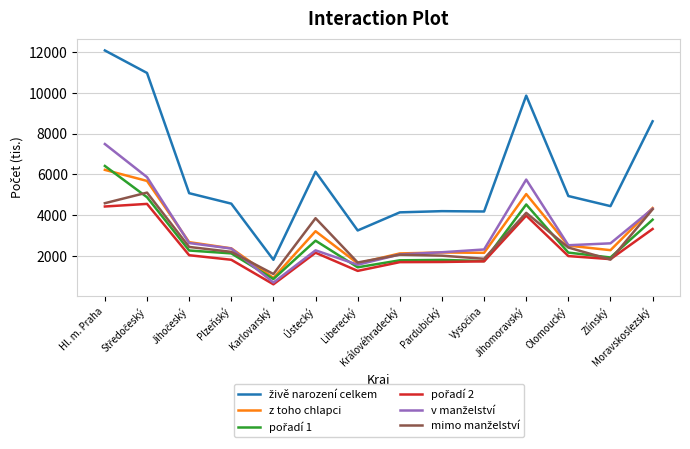

Where is z toho chlapci nearest to the value 3576?

Ústecký